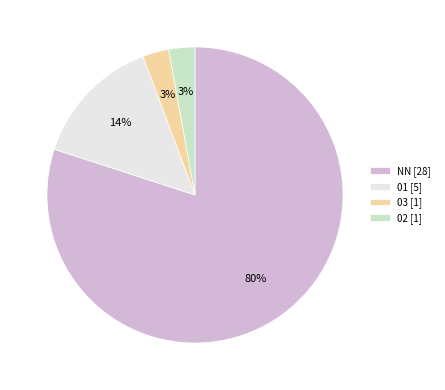

Which has a higher value, NN or 01?

NN